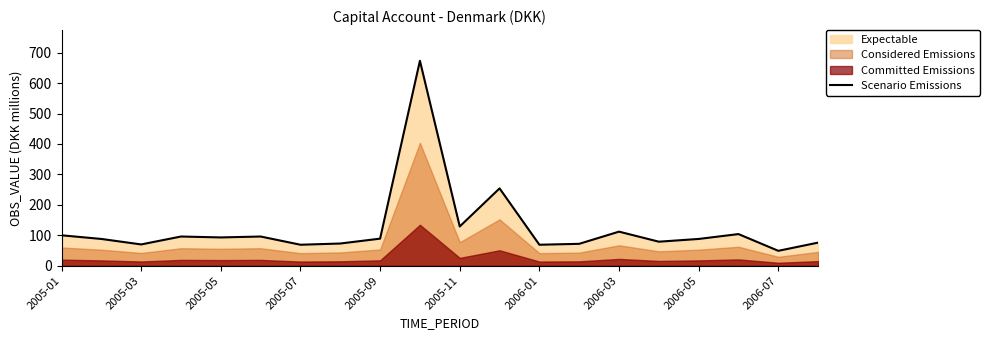

The value of Scenario Emissions at 2005-05 is 93. True or false?

True